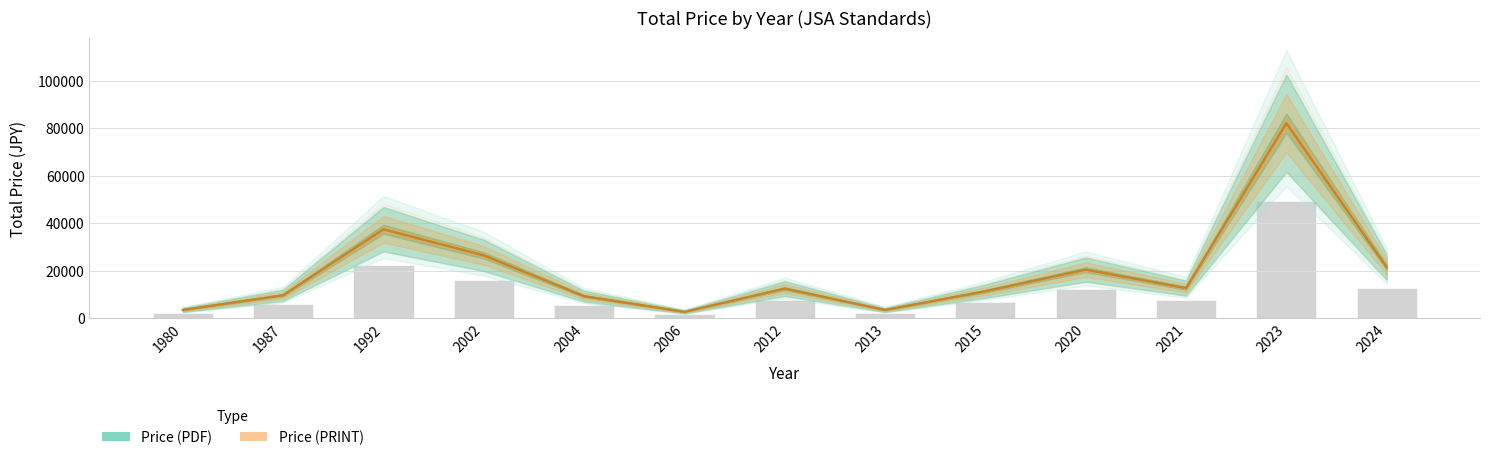

What is the sum of all Price (PDF) values?

252200